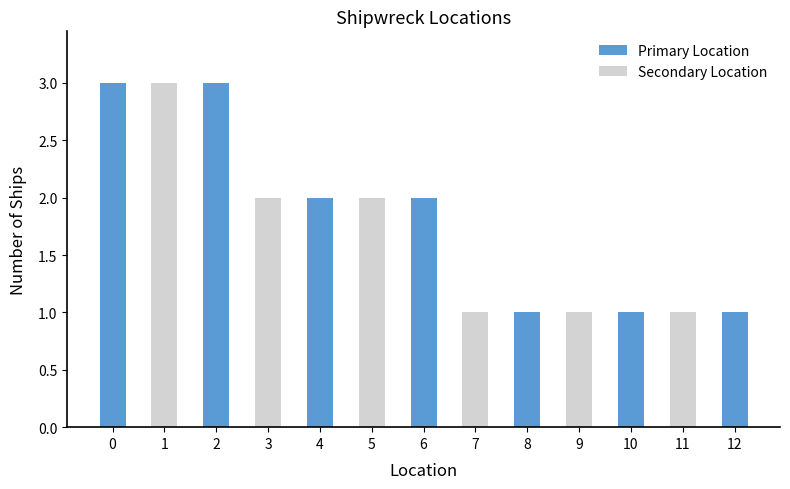

Which has a higher value, 8 or 6?

6